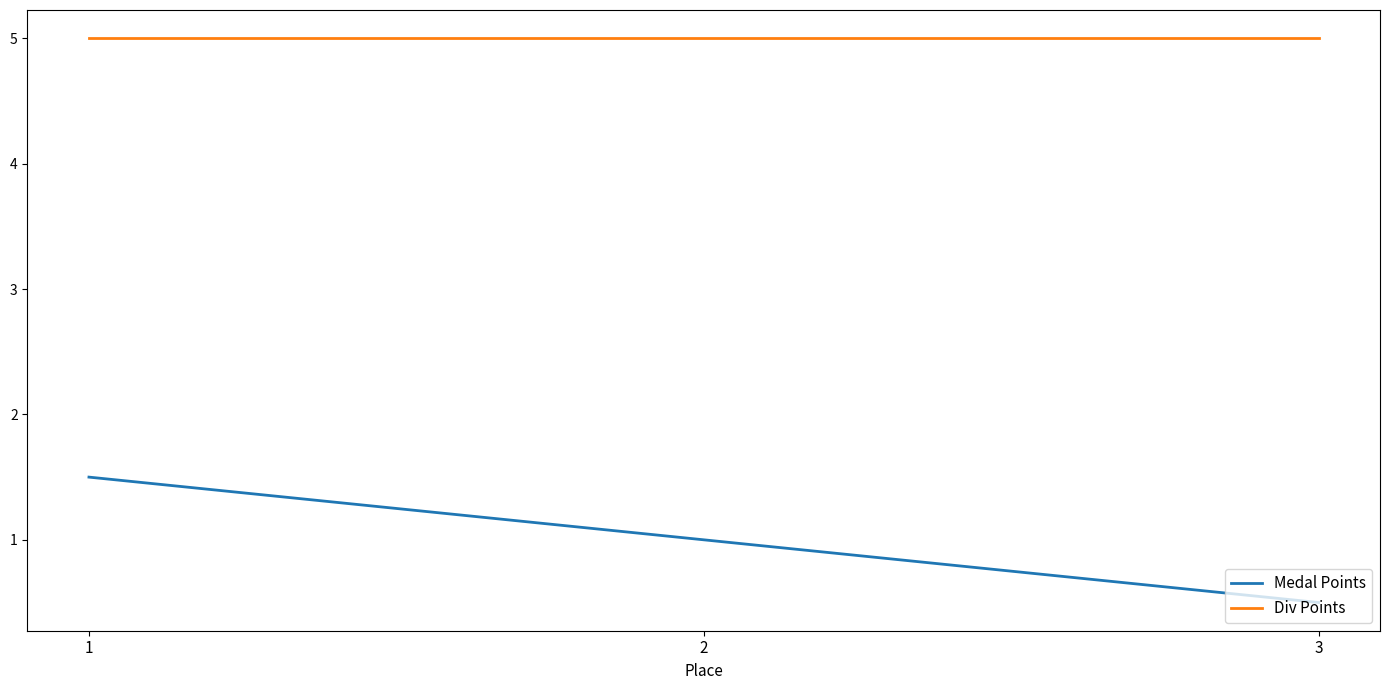

Reading left to right, list all the values displayed in this chart.

Medal Points: 1.5	1.0	0.5
Div Points: 5.0	5.0	5.0